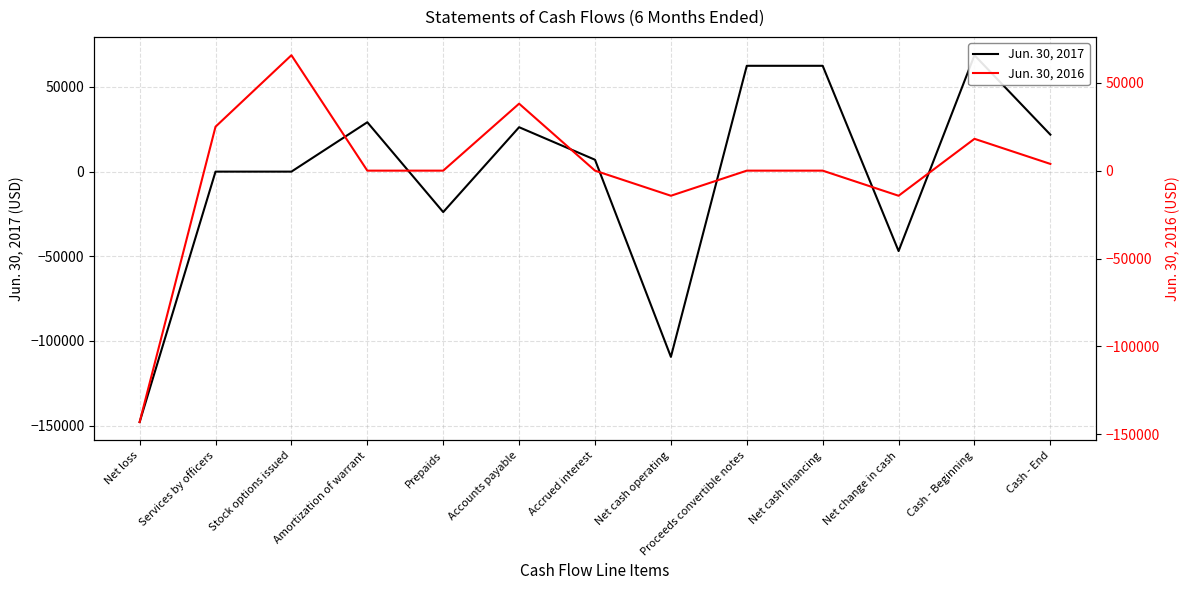

How many series are shown in this chart?

2